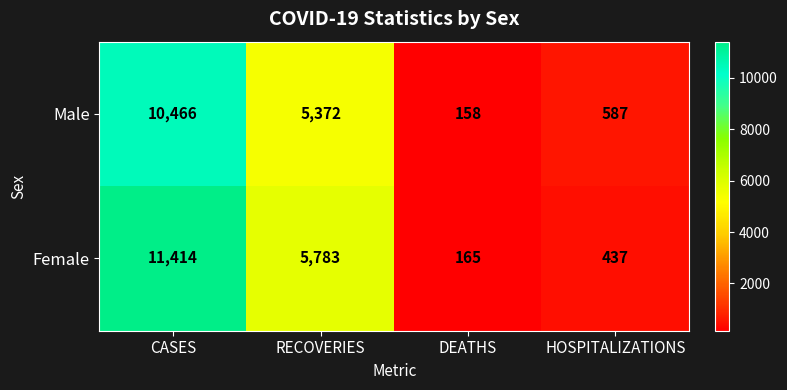

Between DEATHS and HOSPITALIZATIONS, which series saw the biggest shift?

Male